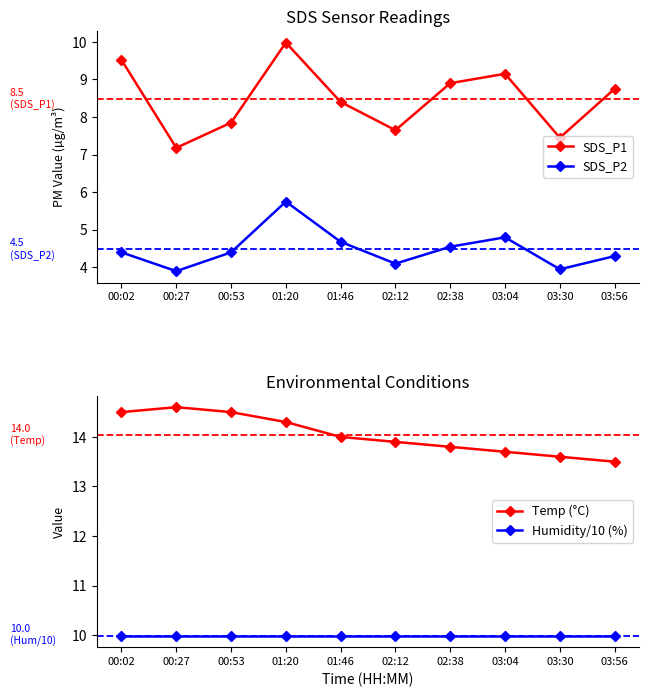

Does the chart have visible grid lines?

No